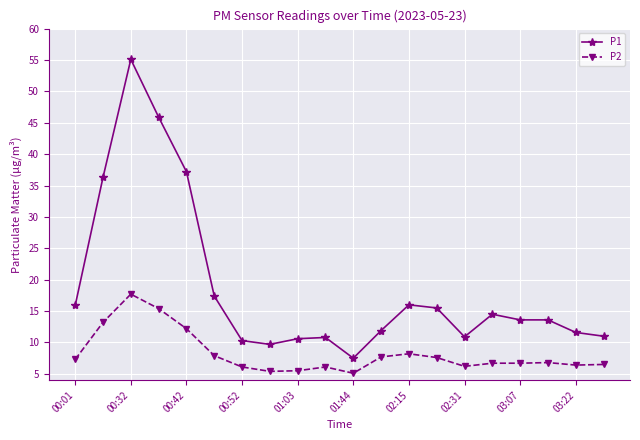

What is the value of the P2 point at the 2nd from the left?

13.2